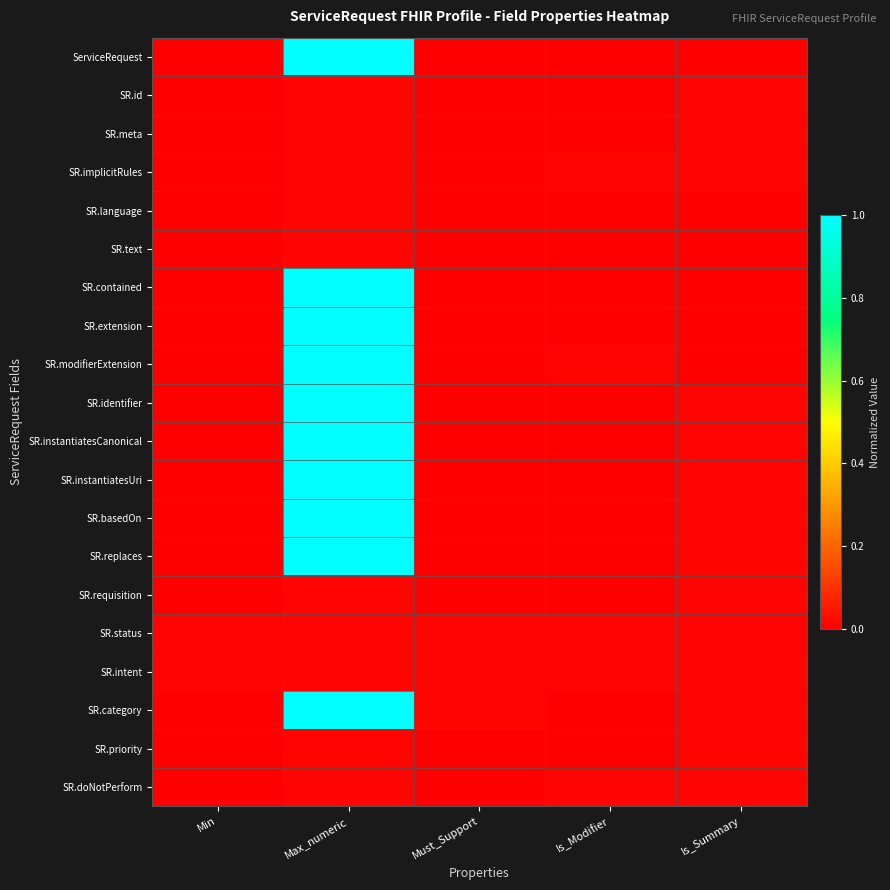

Which series has the largest total across all categories?

SR.category